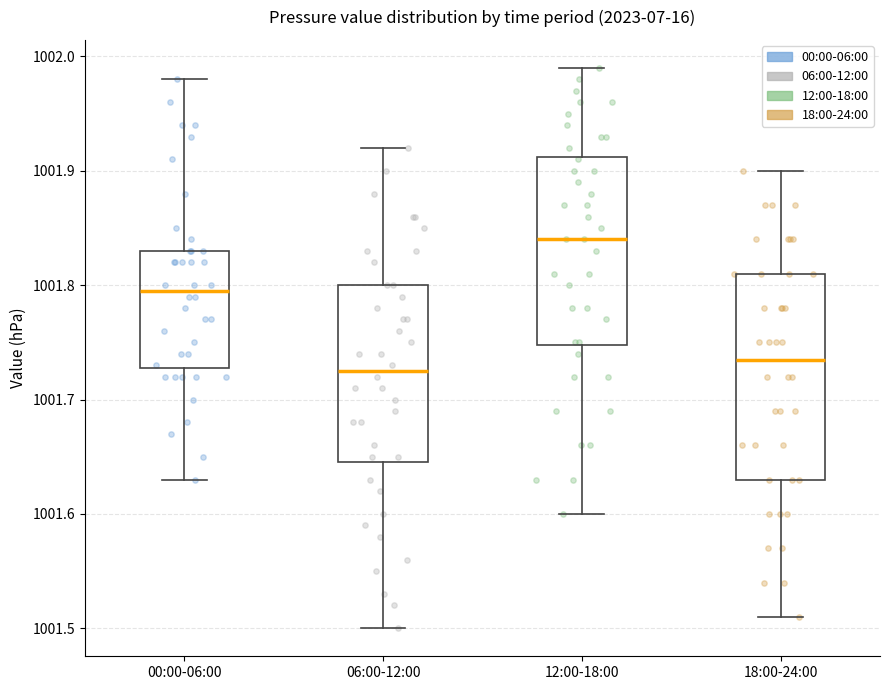

Where is the upper edge of the box for 06:00-12:00 on the y-axis? The values are not printed on the chart, so give them approximately, as read against the axis.

1001.80